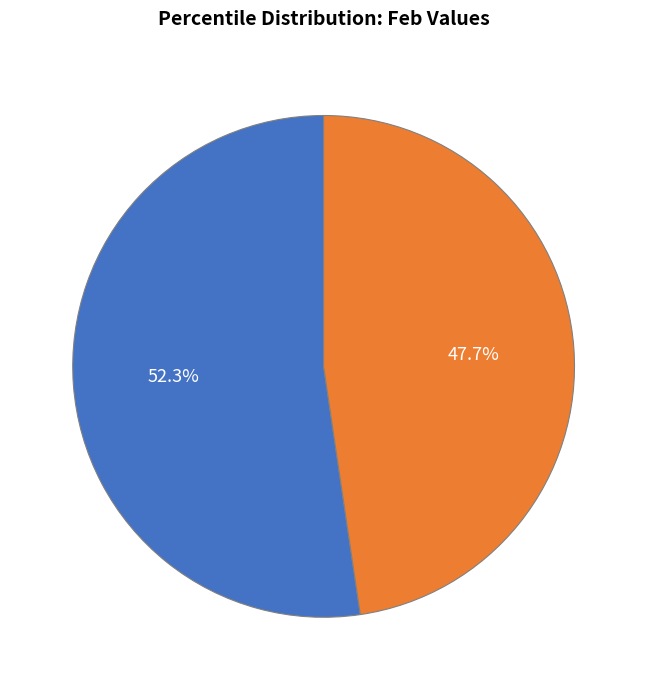

Is Lower Percentiles (pct05–pct45) the majority of the pie?

Yes